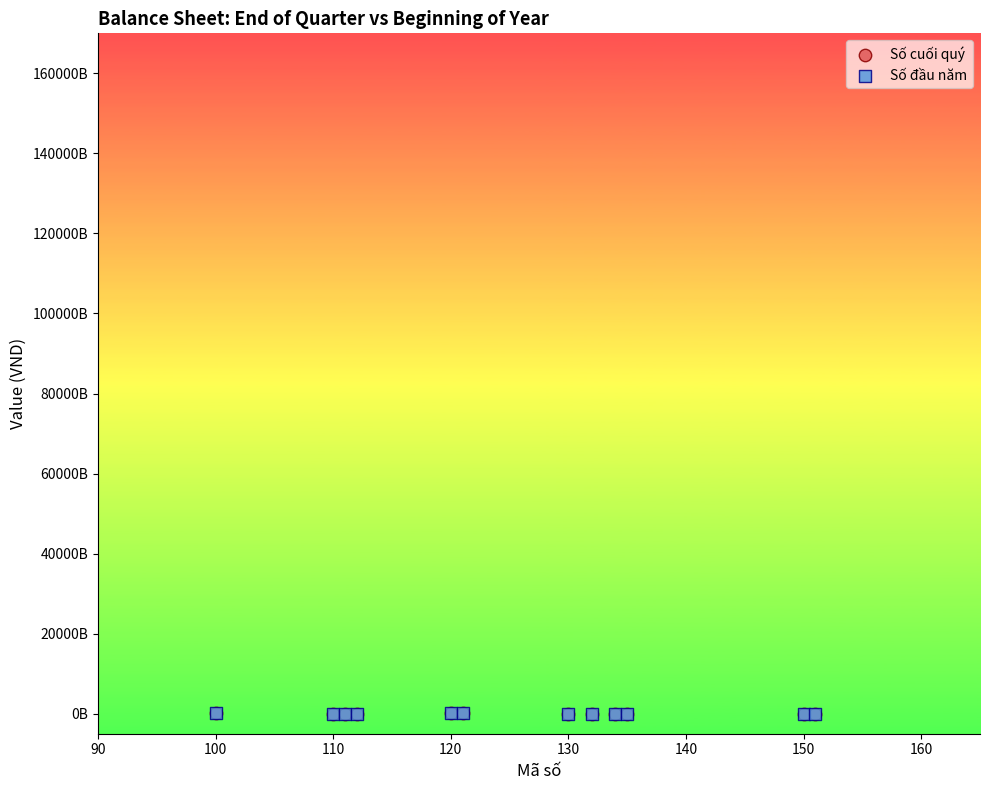

What are all the series names shown in the legend?

Số cuối quý, Số đầu năm